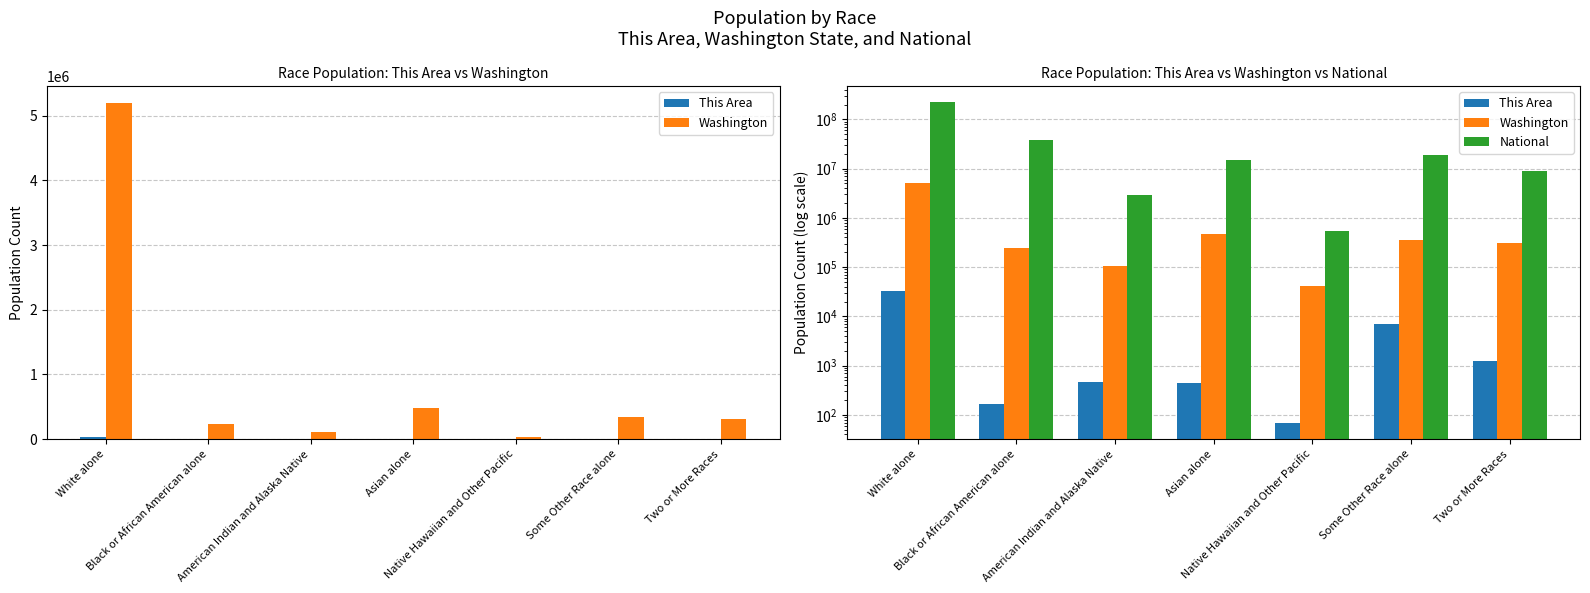

What is the average value of the This Area series?

6100